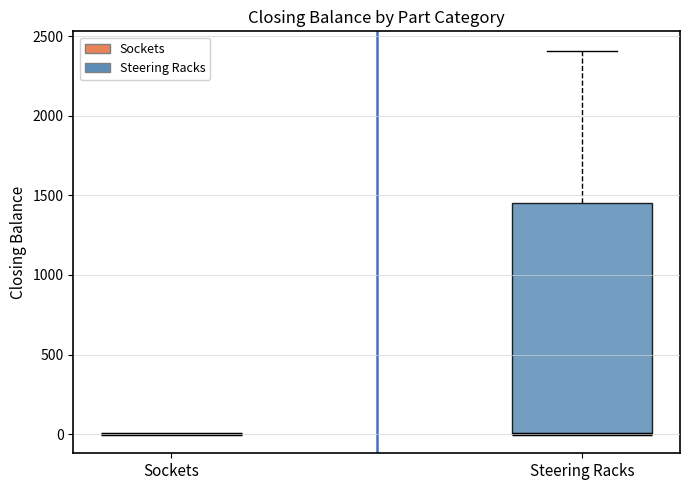

Reading left to right, transcribe this box plot: for each box, give where its median line is, the range the box spans, and where its two whiskers end, as read against the y-axis. The values are not printed on the chart, so give them approximately, as read against the axis.

Sockets: box collapsed to a line at 0, whiskers 0 to 0
Steering Racks: median 0 (drawn on the box's lower edge), box 0 to 1450, whiskers 0 to 2400